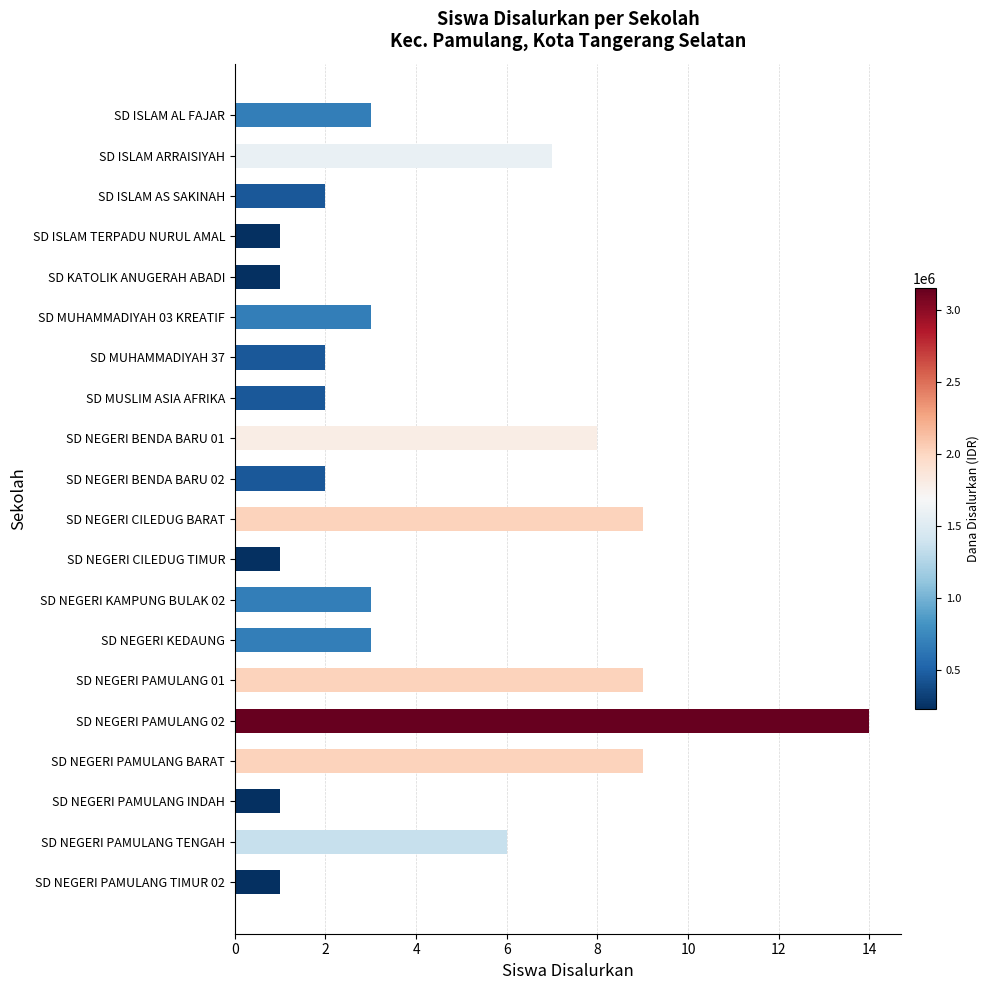

What is the label of the 1st bar from the top?

SD ISLAM AL FAJAR